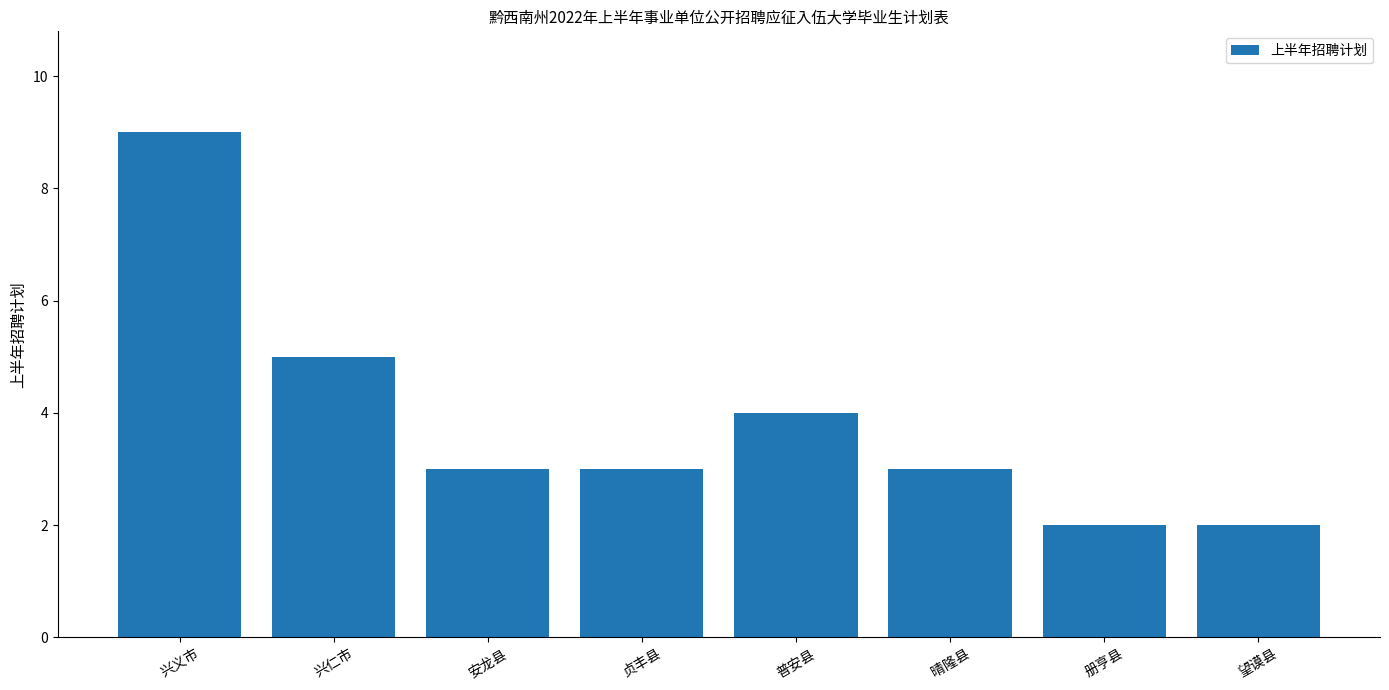

What is the change in value from 兴义市 to 贞丰县?

-6